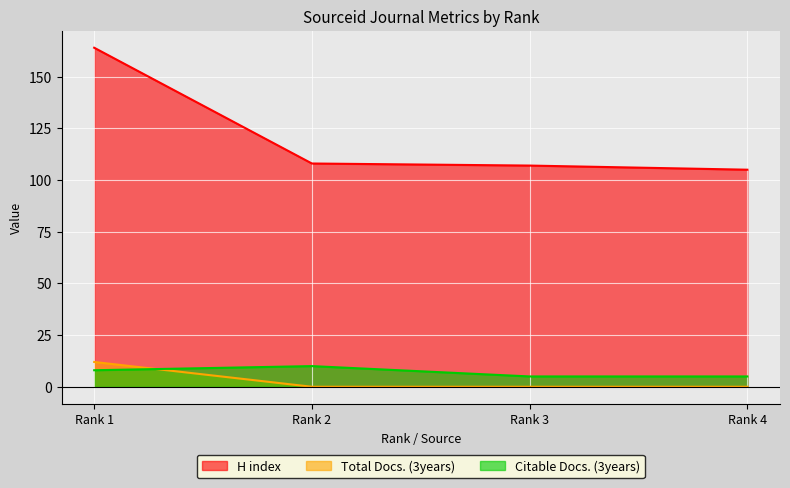

Where do Citable Docs. (3years) and Total Docs. (3years) first cross each other?

Rank 1 and Rank 2